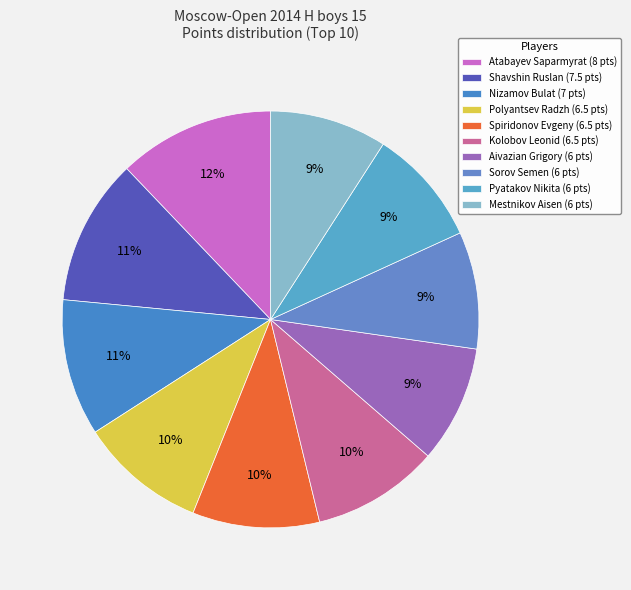

Rank the categories by value from lowest to highest.

Aivazian Grigory, Sorov Semen, Pyatakov Nikita, Mestnikov Aisen, Polyantsev Radzh, Spiridonov Evgeny, Kolobov Leonid, Nizamov Bulat, Shavshin Ruslan, Atabayev Saparmyrat